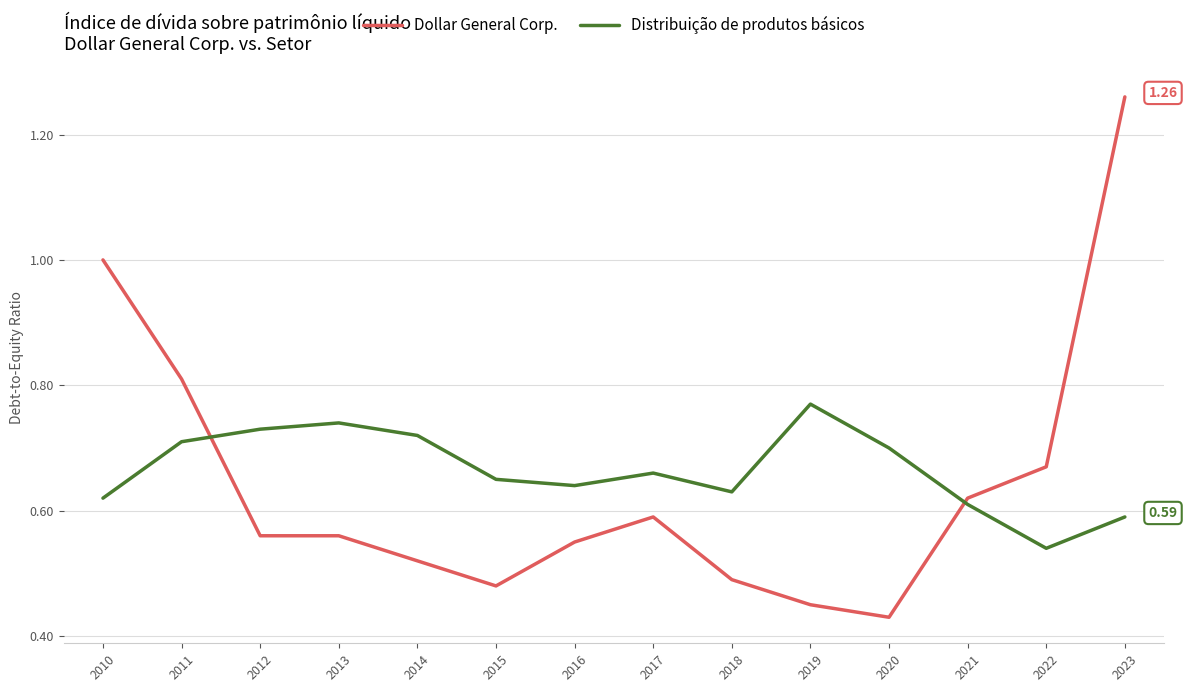

Between which two adjacent categories do Dollar General Corp. and Distribuição de produtos básicos first intersect?

2011 and 2012